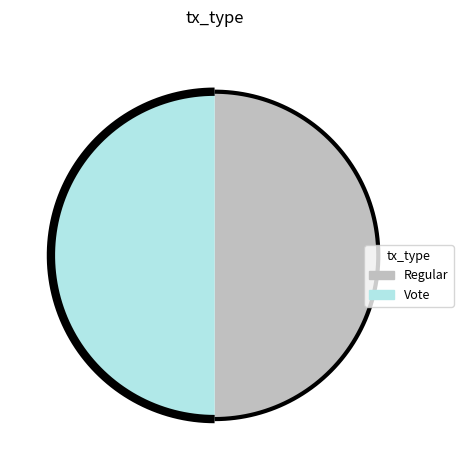

Do Regular and Vote together represent more than half of the pie?

Yes